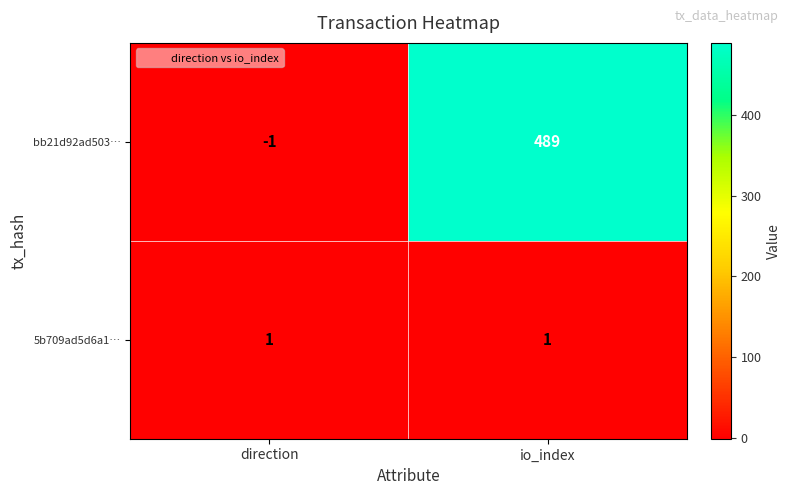

What is the sum of all bb21d92ad503… values?

488